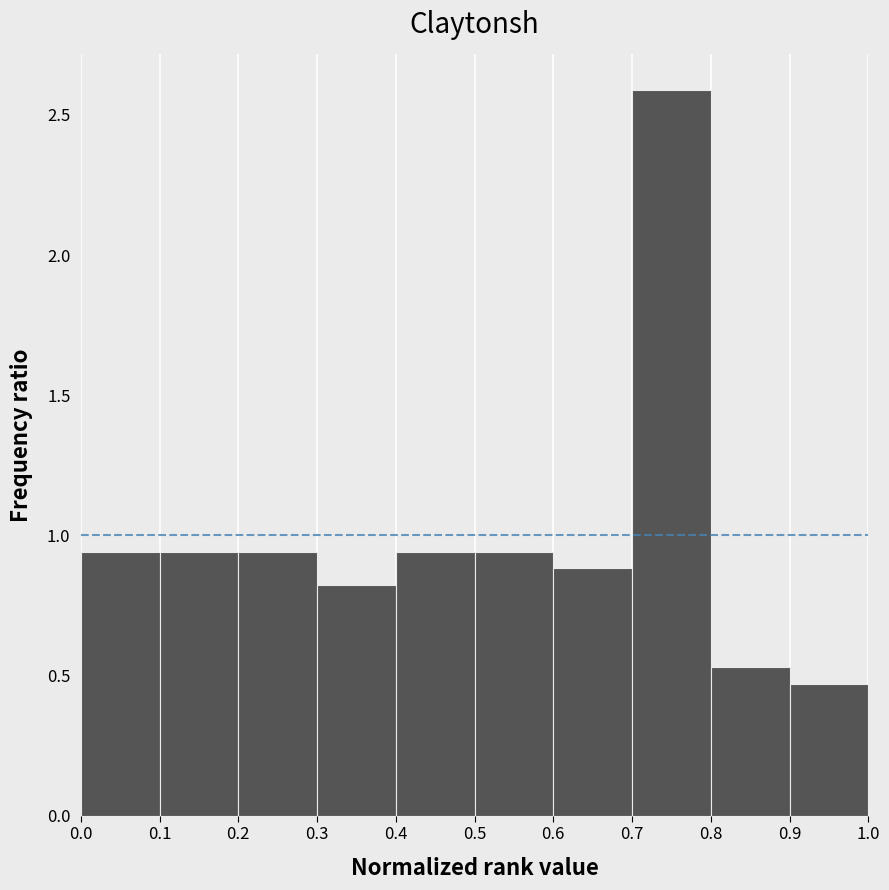

Reading left to right, transcribe this chart: for each bar, give the range it covers on the x-axis and its height. The values are not printed on the chart, so give them approximately, as read against the axis.

0.0 to 0.1: 0.95
0.1 to 0.2: 0.95
0.2 to 0.3: 0.95
0.3 to 0.4: 0.80
0.4 to 0.5: 0.95
0.5 to 0.6: 0.95
0.6 to 0.7: 0.90
0.7 to 0.8: 2.60
0.8 to 0.9: 0.55
0.9 to 1.0: 0.45